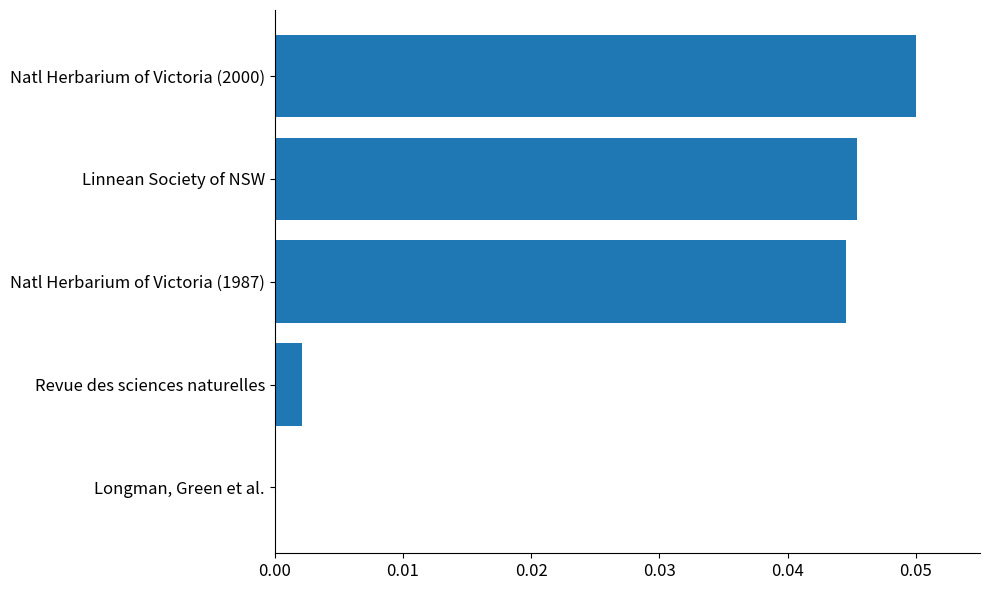

How many distinct data groups are displayed?

1